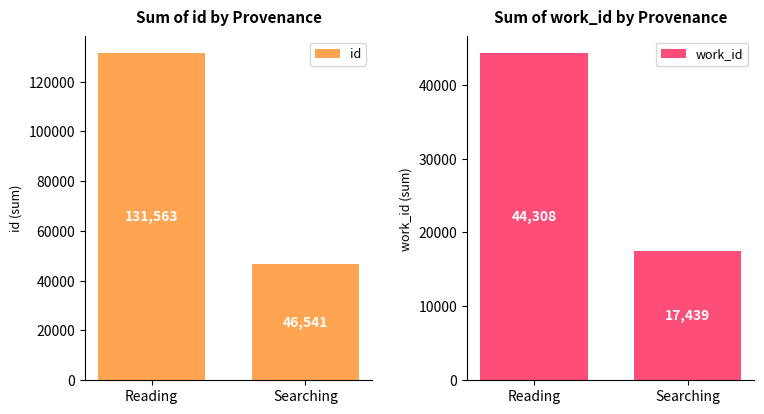

Which series has the largest total across all categories?

id